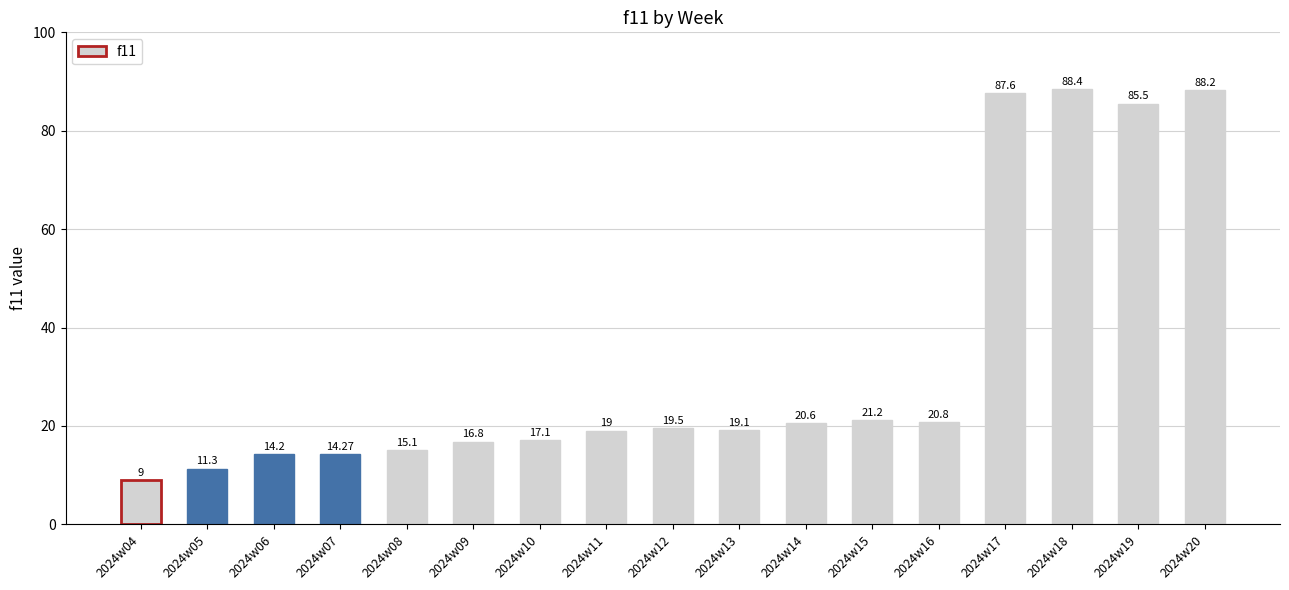

Which category has the lowest value across all series?

2024w04